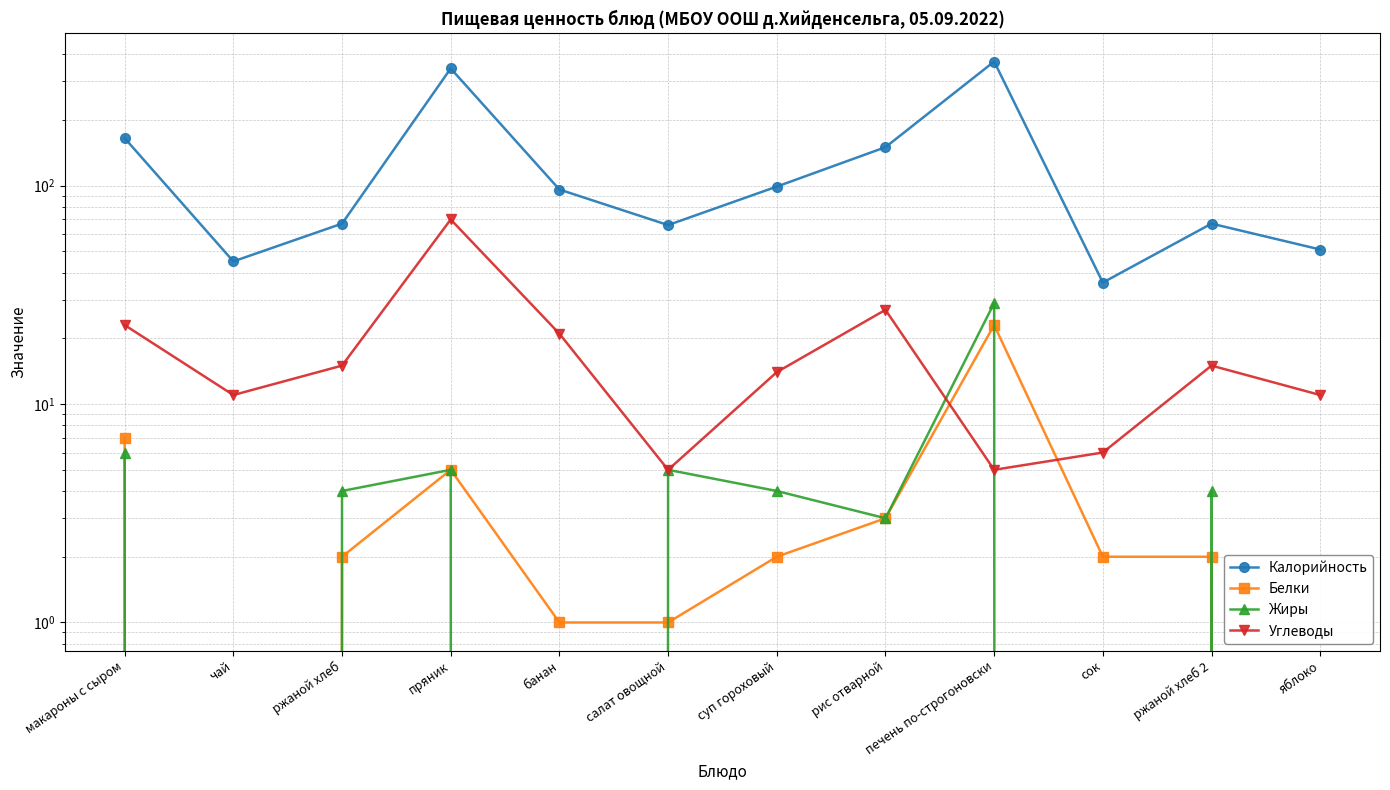

True or false: Калорийность and Белки cross at least once.

False